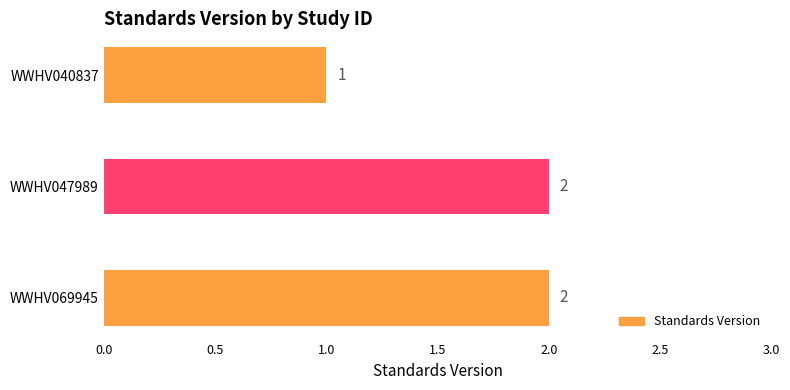

What is the sum of the values at WWHV040837 and WWHV069945?

3